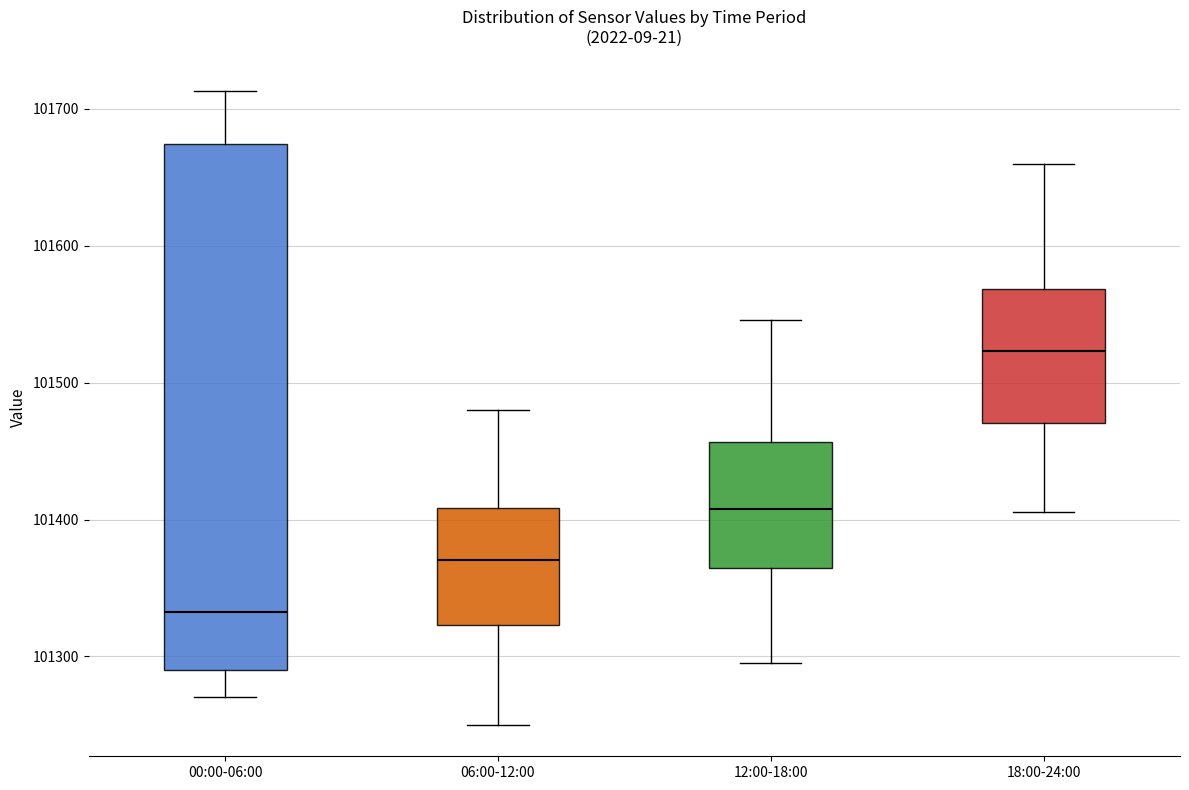

Reading left to right, transcribe this box plot: for each box, give where its median line is, the range the box spans, and where its two whiskers end, as read against the y-axis. The values are not printed on the chart, so give them approximately, as read against the axis.

00:00-06:00: median 101330, box 101290 to 101670, whiskers 101270 to 101710
06:00-12:00: median 101370, box 101320 to 101410, whiskers 101250 to 101480
12:00-18:00: median 101410, box 101360 to 101460, whiskers 101300 to 101550
18:00-24:00: median 101520, box 101470 to 101570, whiskers 101410 to 101660